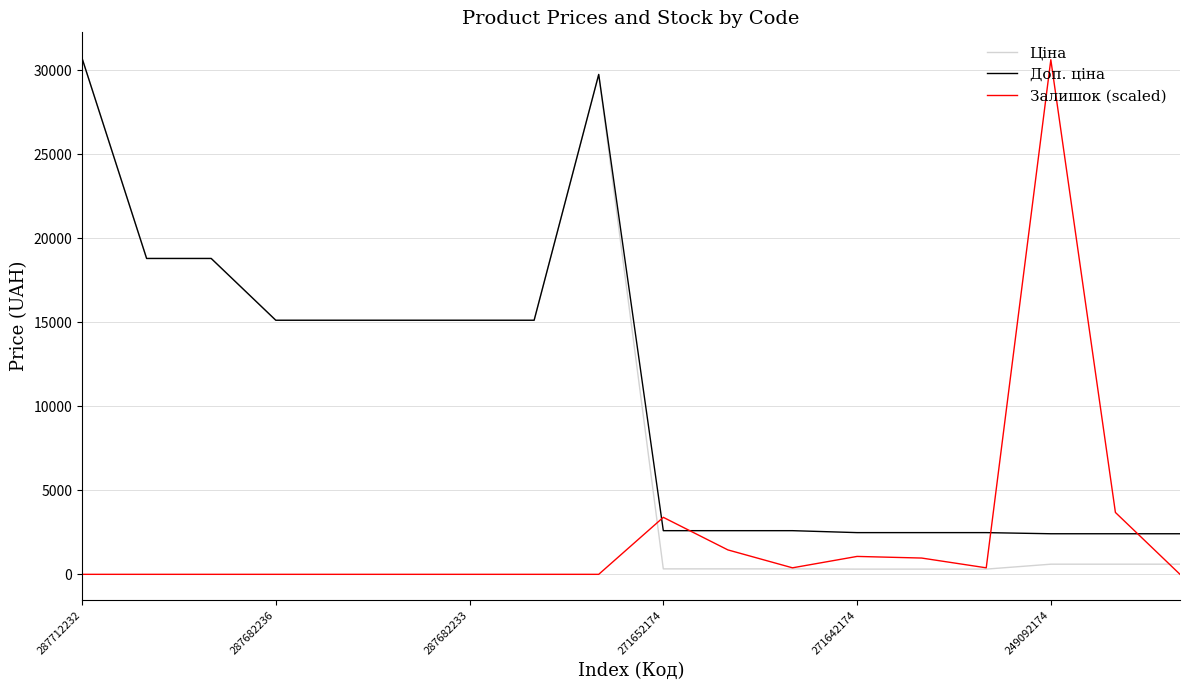

How many times do Доп. ціна and Залишок (scaled) cross each other?

4